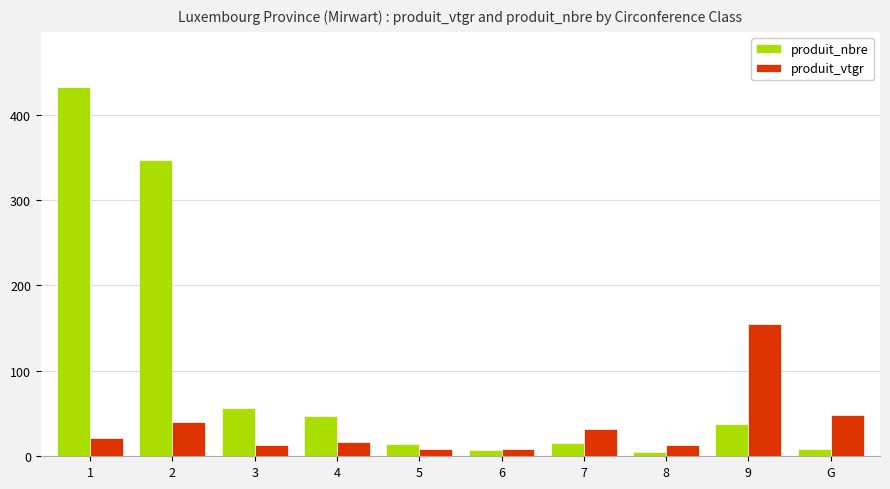

Where does the produit_vtgr series first go above 21?

1